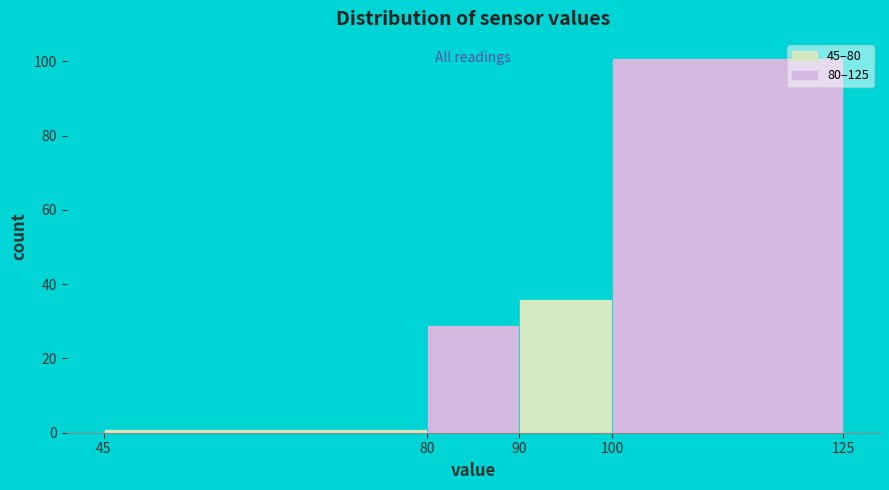

Reading left to right, list every bar in this chart as the range it spans on the x-axis followed by its height. The values are not printed on the chart, so give them approximately, as read against the axis.

45 to 80: under 2
80 to 90: 30
90 to 100: 36
100 to 125: 102